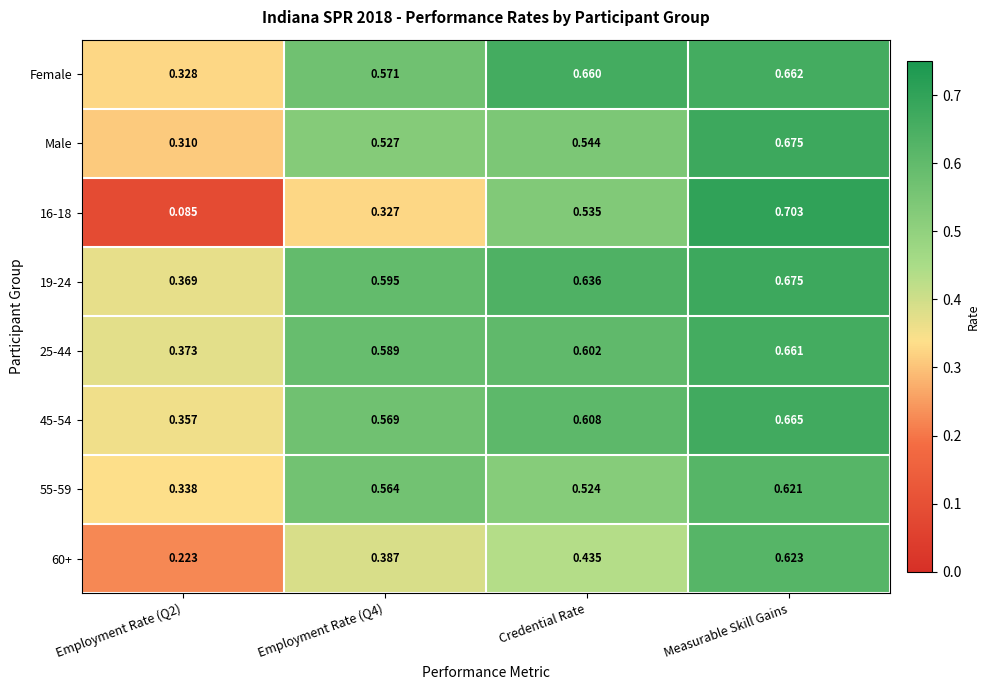

At which label does 19-24 reach its peak?

Measurable Skill Gains